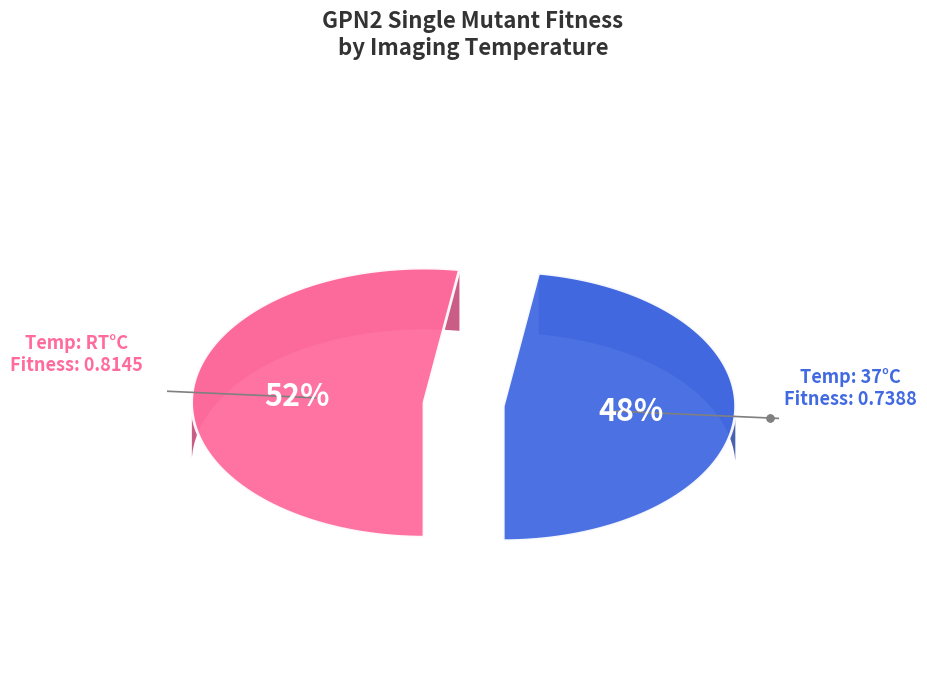

Rank the categories by value from lowest to highest.

37, RT